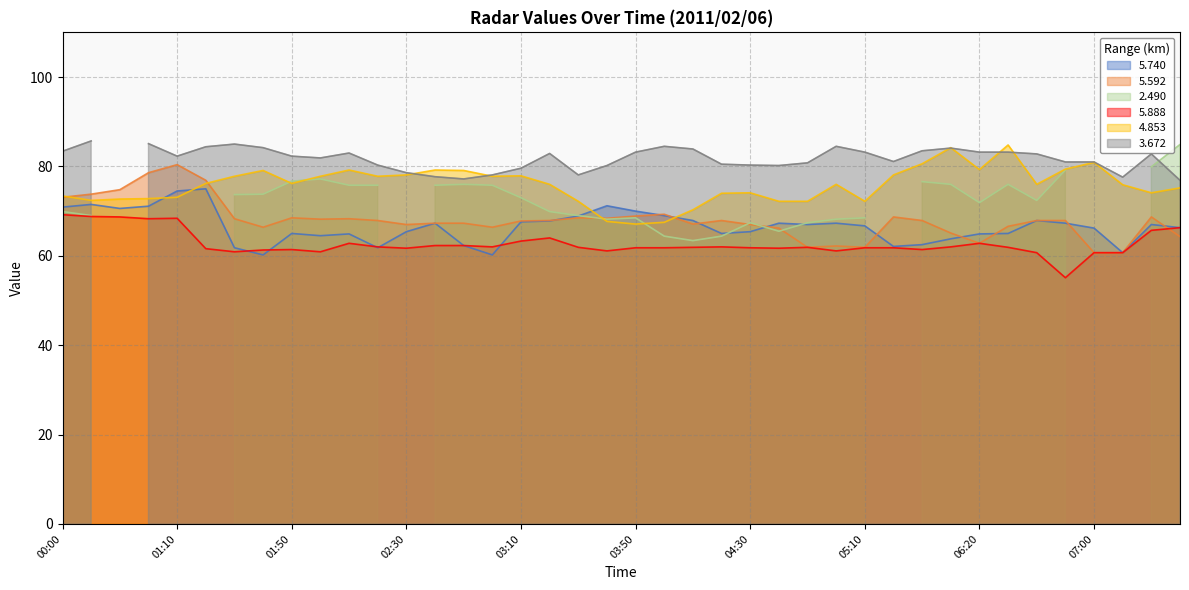

Is it true that 4.853 equals 73.1 at 01:10?

True